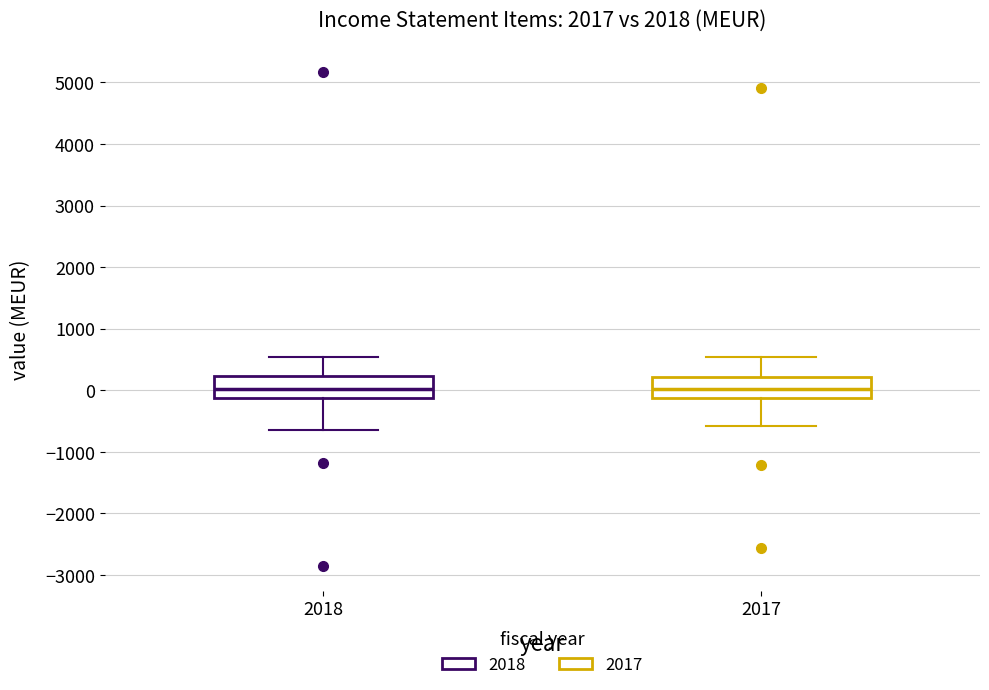

Where does the upper whisker of the box at x = 2017 end on the y-axis? The values are not printed on the chart, so give them approximately, as read against the axis.

500